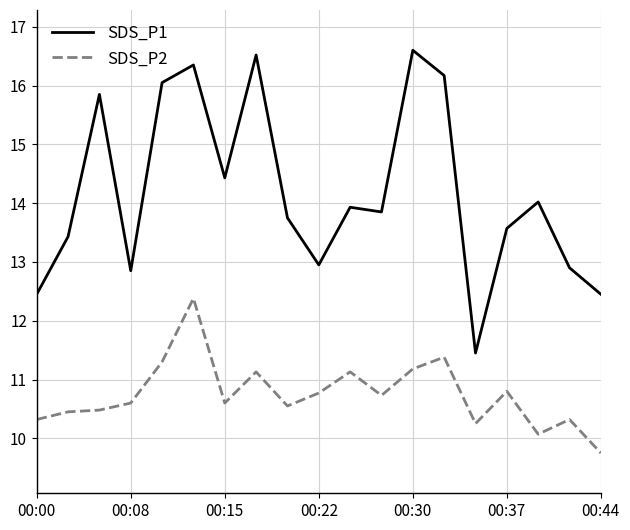

What is the difference between the maximum and minimum values in the SDS_P2 series?

2.6